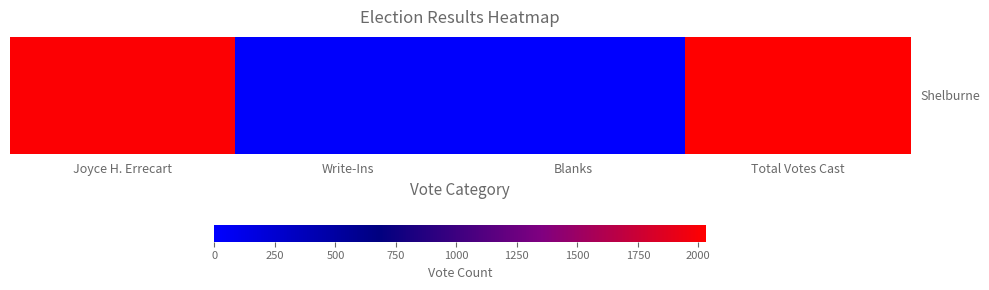

List the labels in order of value, smallest first.

Blanks, Write-Ins, Joyce H. Errecart, Total Votes Cast